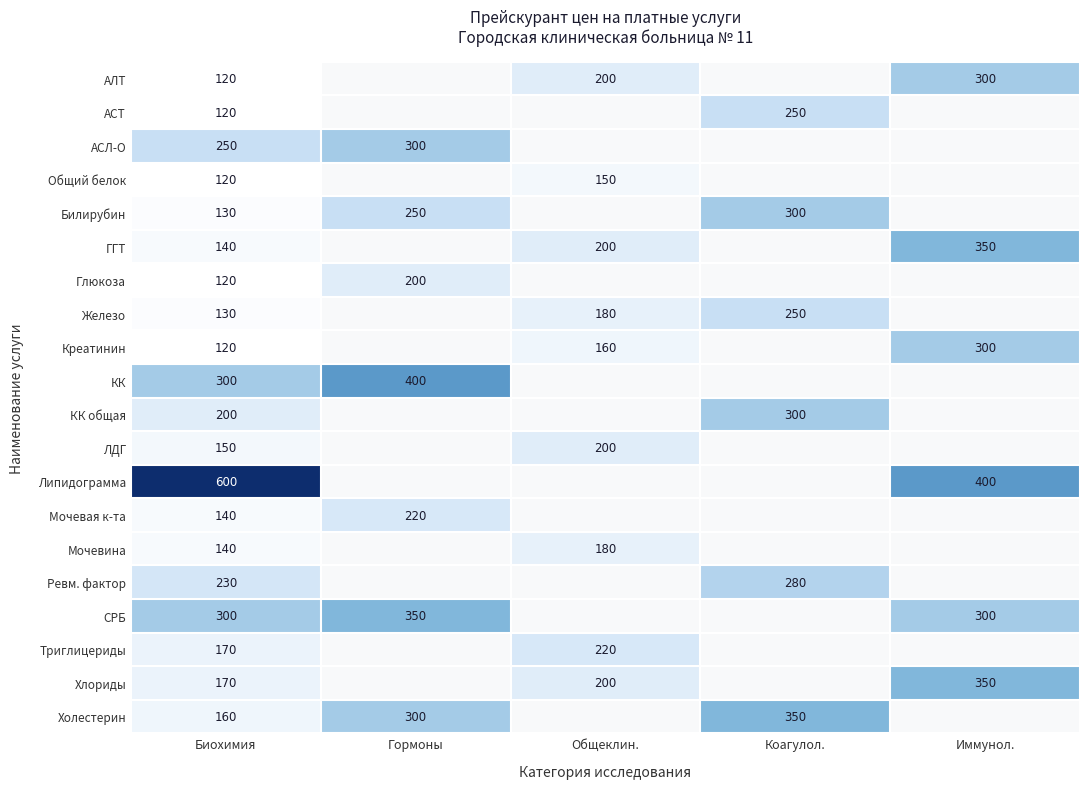

Is it true that Креатинин equals 120 at Биохимия?

True